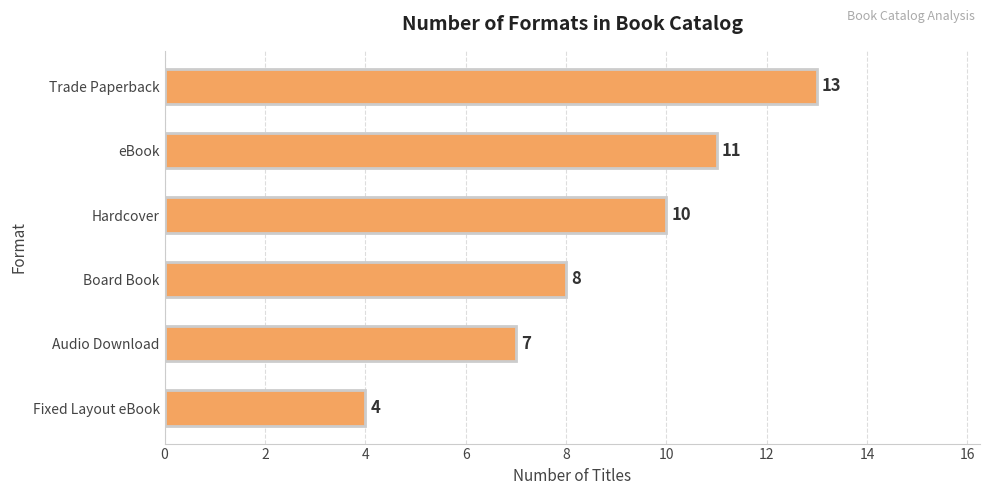

What is the difference between the second highest and minimum values?

7